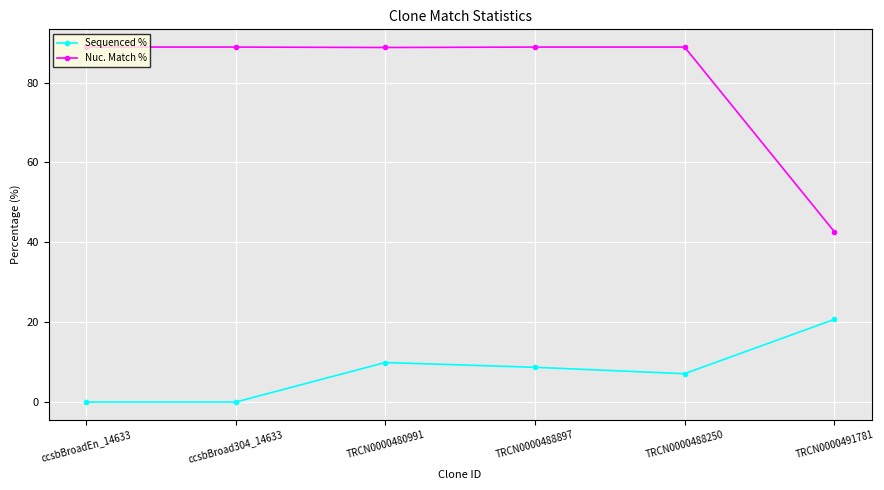

What is the spread (max minus min) of values at TRCN0000491781?

22.0